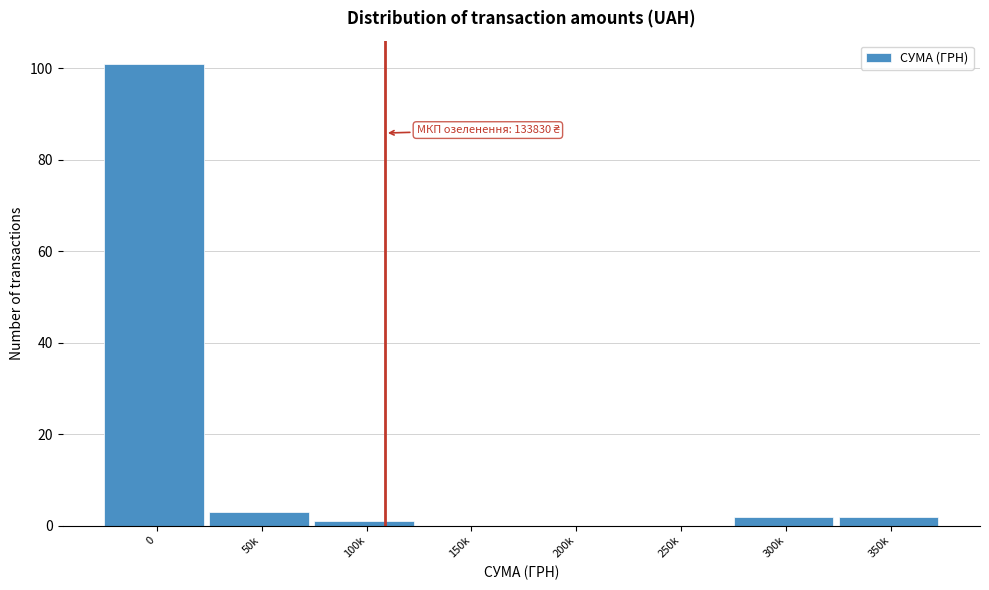

Reading right to left, transcribe all the data shown in this chart.

350k=2	300k=2	250k=0	200k=0	150k=0	100k=1	50k=3	0=101